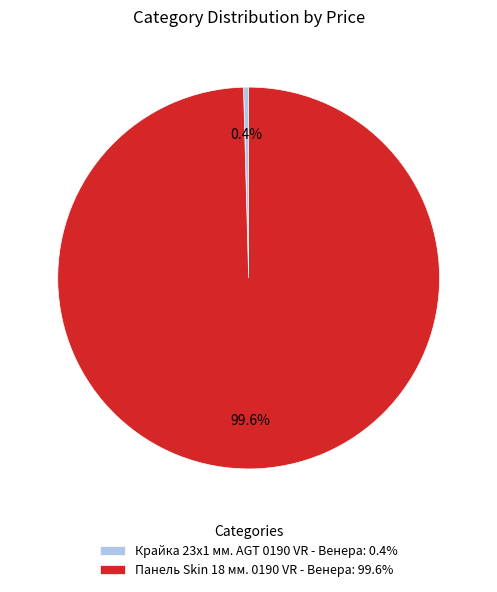

To the nearest percent, what is the average slice percentage?

50%